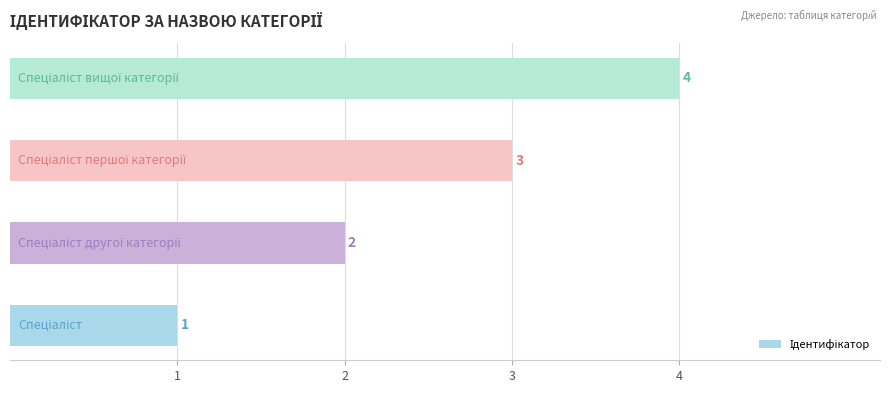

Does the chart contain any negative values?

No